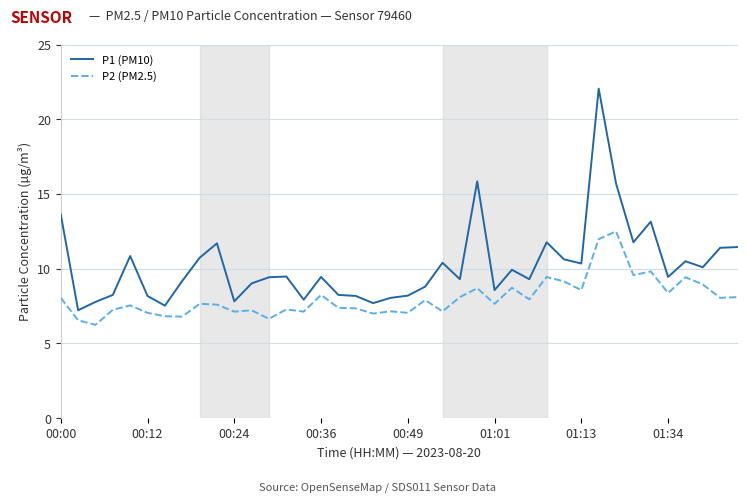

Which series has the largest range (max minus min)?

P1 (PM10)